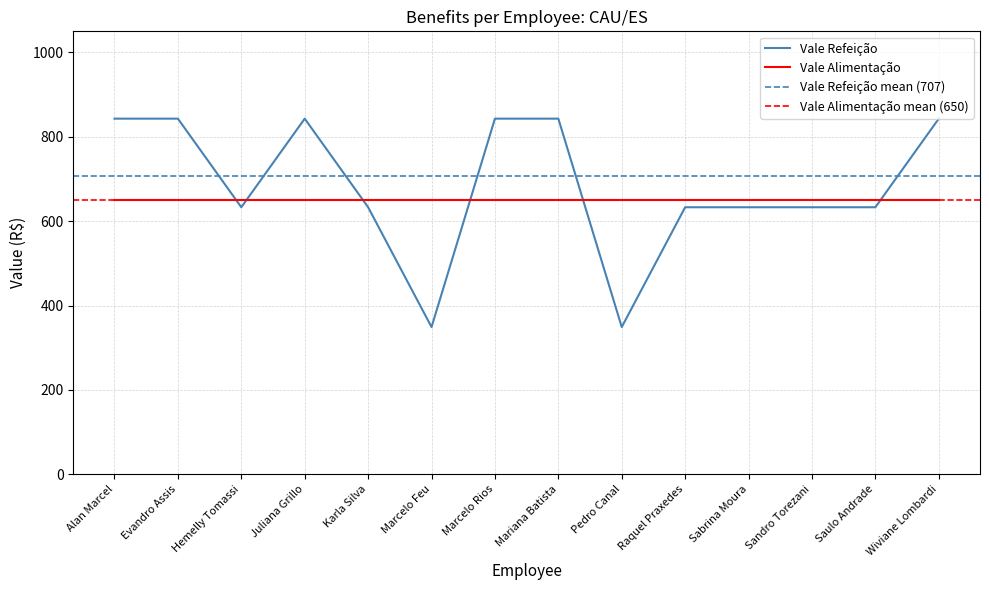

Count the number of values greater than 633.

6